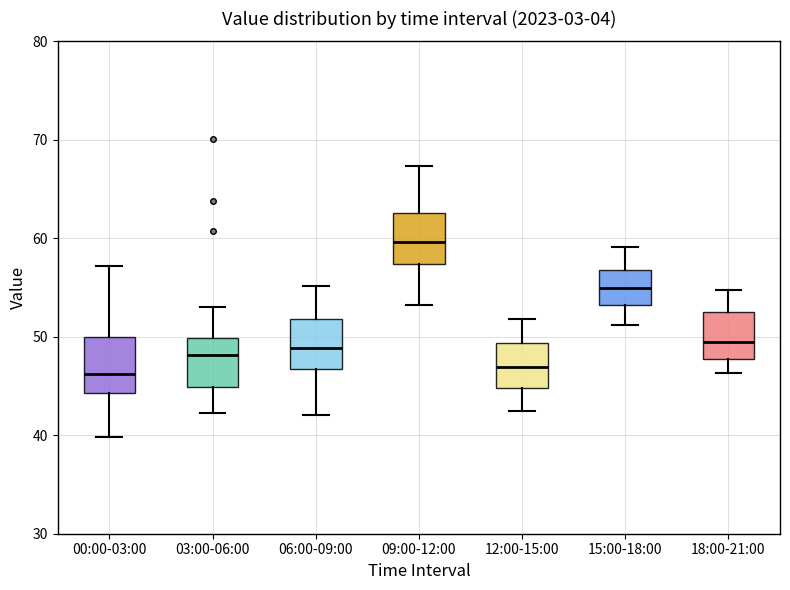

Reading left to right, transcribe this box plot: for each box, give where its median line is, the range the box spans, and where its two whiskers end, as read against the y-axis. The values are not printed on the chart, so give them approximately, as read against the axis.

00:00-03:00: median 46, box 44 to 50, whiskers 40 to 57
03:00-06:00: median 48, box 45 to 50, whiskers 42 to 53
06:00-09:00: median 49, box 47 to 52, whiskers 42 to 55
09:00-12:00: median 60, box 57 to 63, whiskers 53 to 67
12:00-15:00: median 47, box 45 to 49, whiskers 43 to 52
15:00-18:00: median 55, box 53 to 57, whiskers 51 to 59
18:00-21:00: median 49, box 48 to 52, whiskers 46 to 55